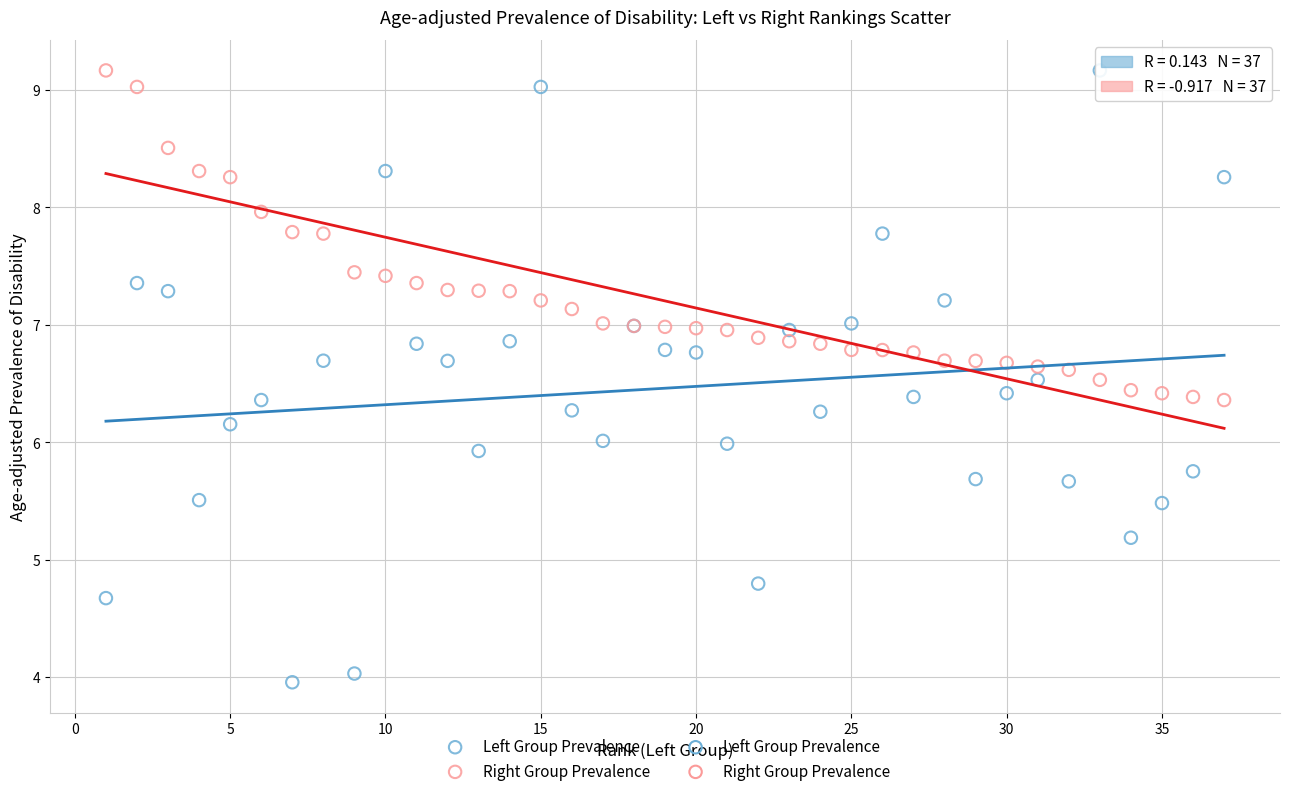

What is the X range (max minus min) for the scatter plot?

36.0